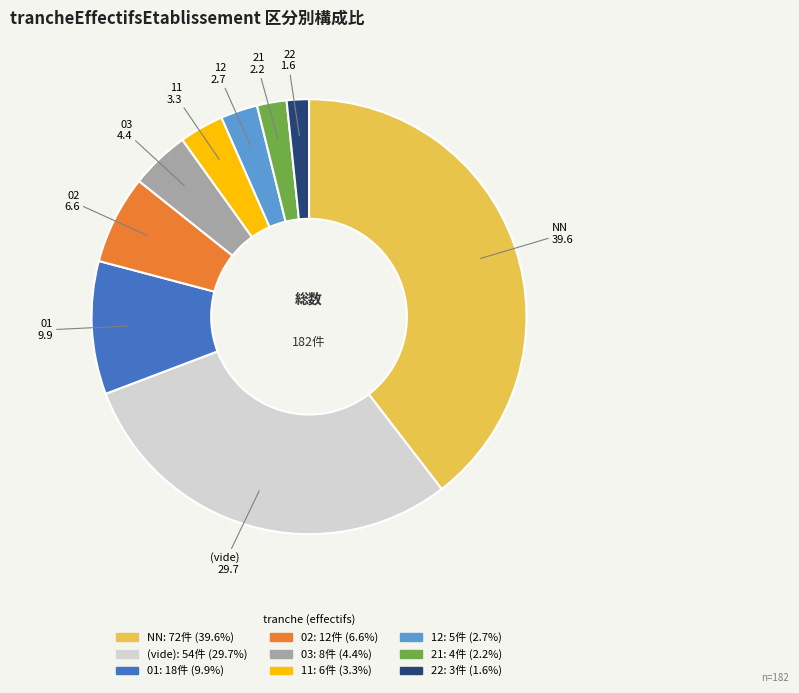

Is there a majority slice in this chart?

No